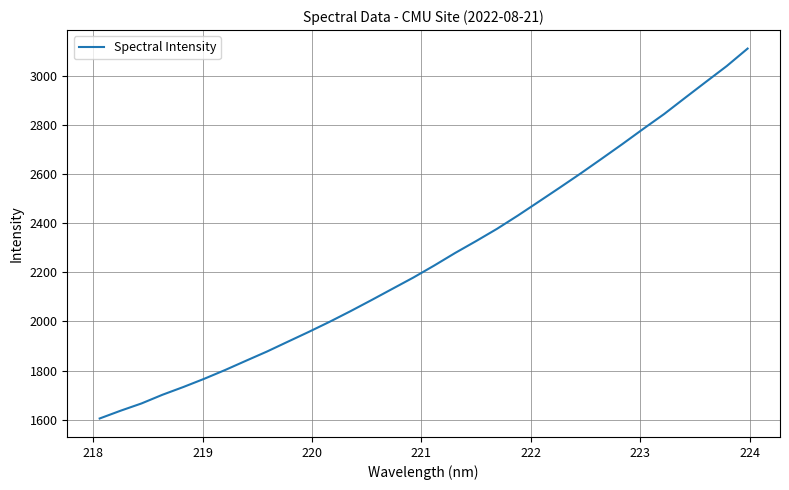

What is the maximum value shown in the chart?

3110.7